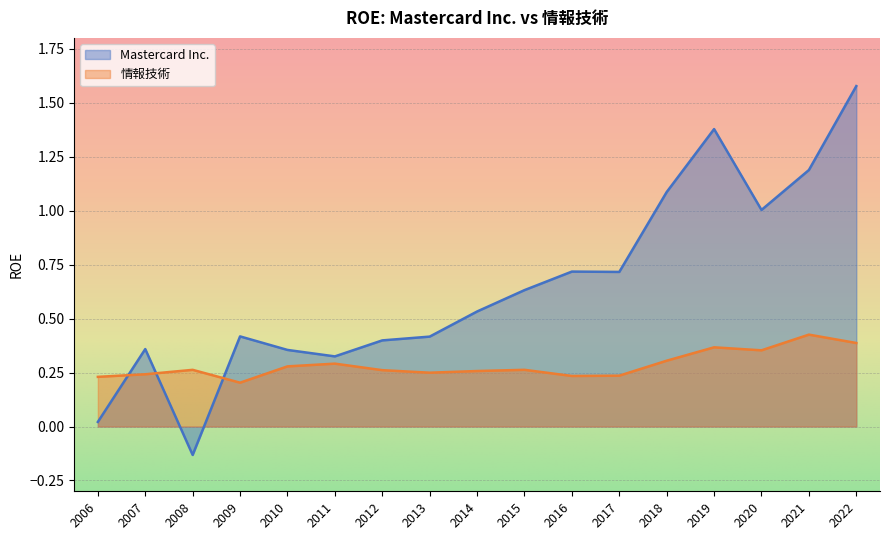

What is the sum of all Mastercard Inc. values?

11.0